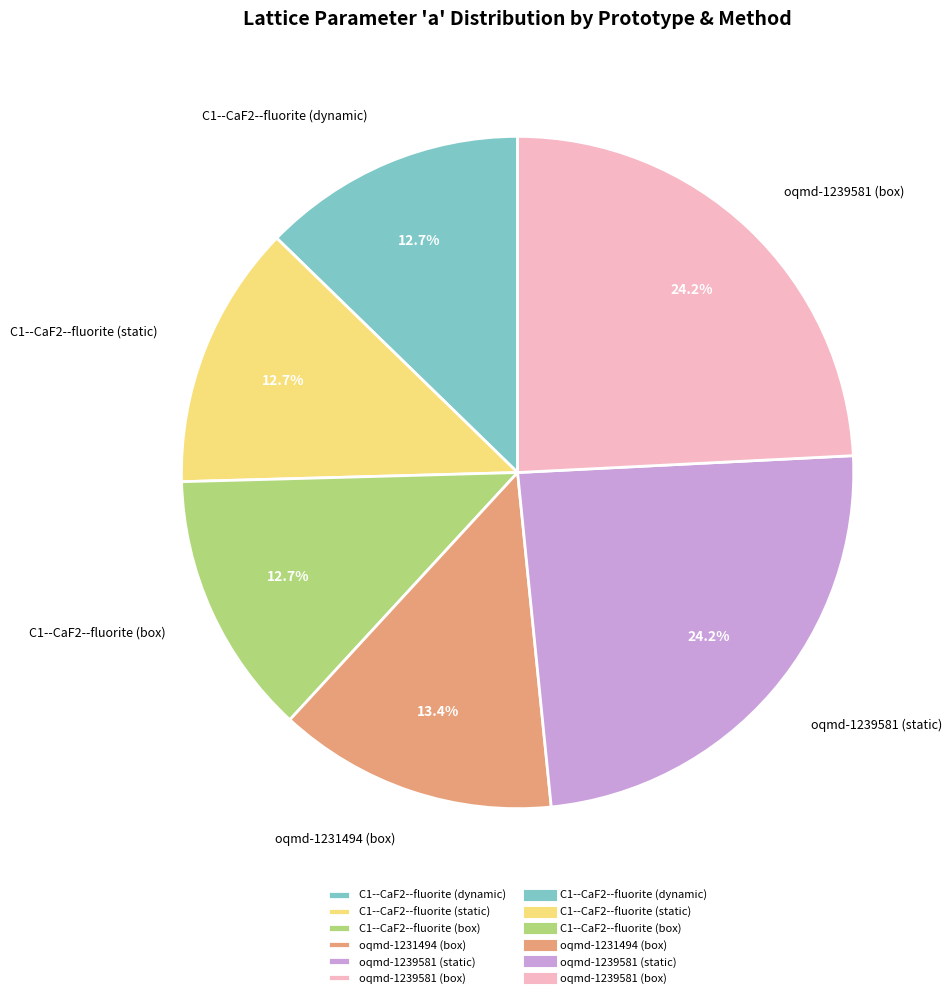

Is there any slice that represents more than half of the pie?

No